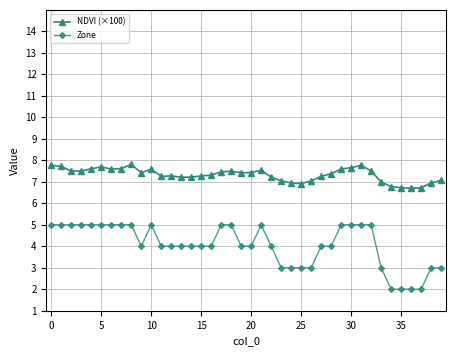

Count the number of categories in the chart.

40